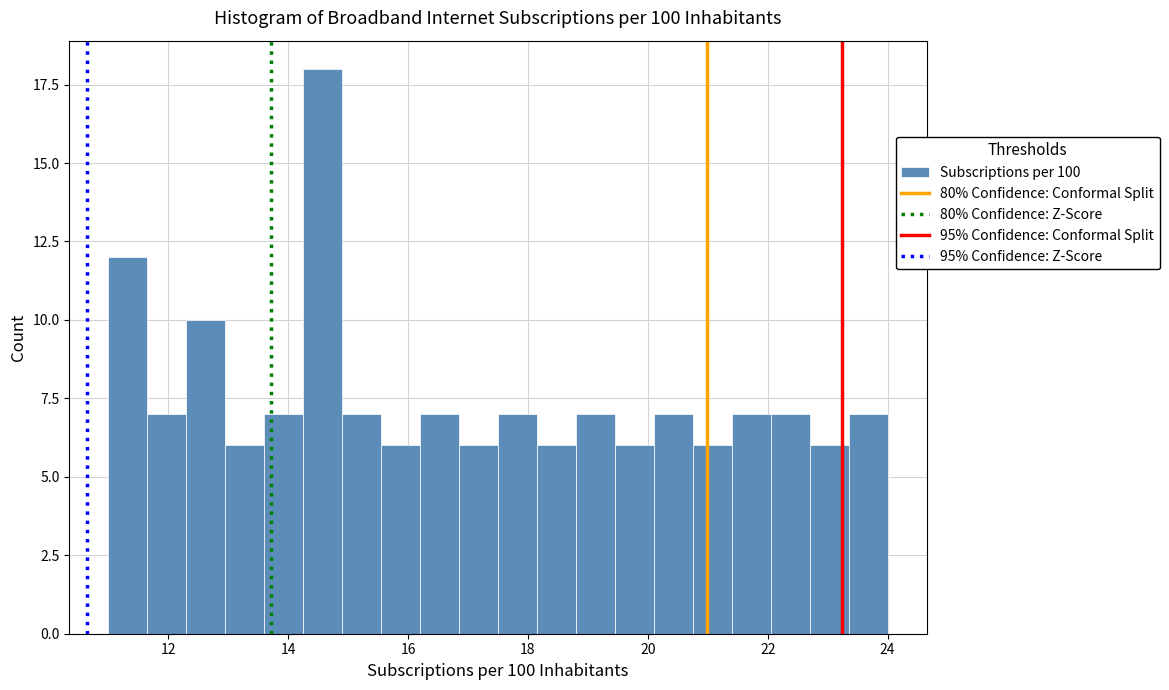

Around what value on the x-axis is the tallest bar? Give the approximate position of its centre, as read against the axis.

14.6